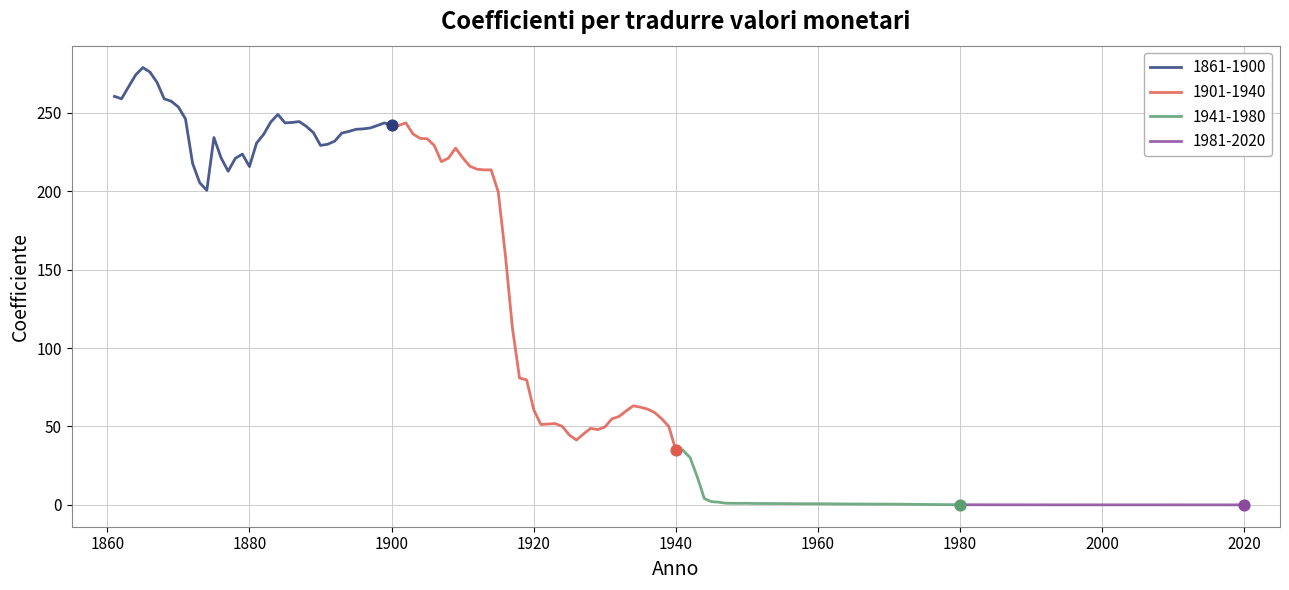

What is the highest value of the 1861-1900 series?

278.9